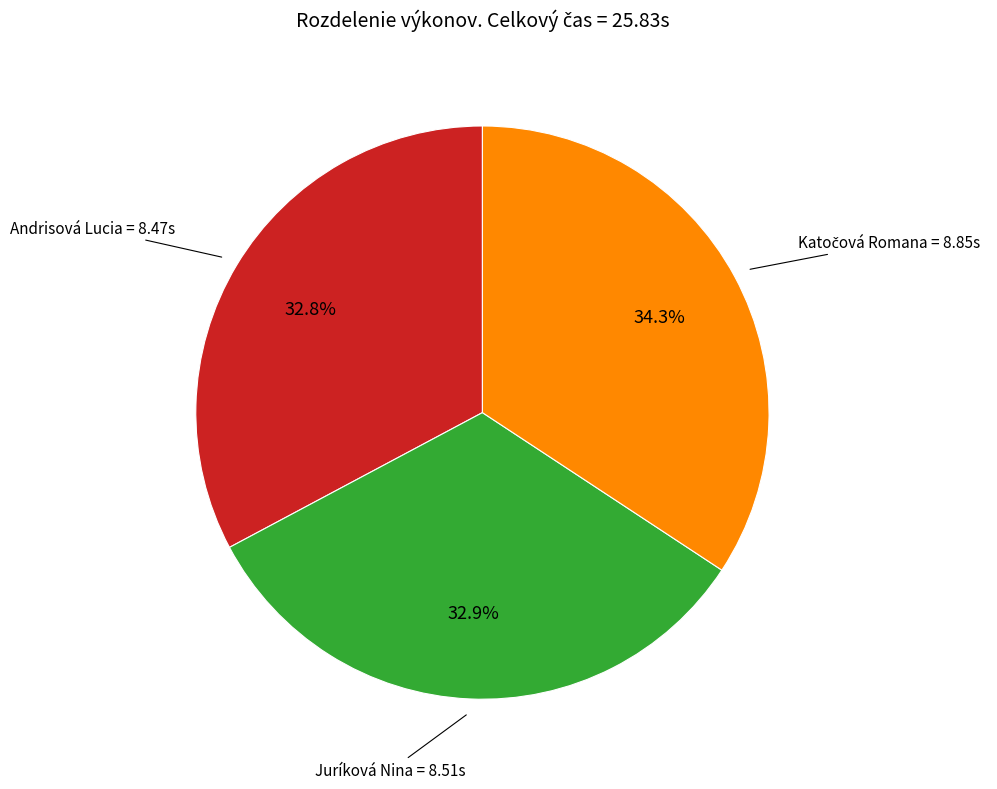

The Juríková Nina slice represents 33% of the pie. True or false?

True